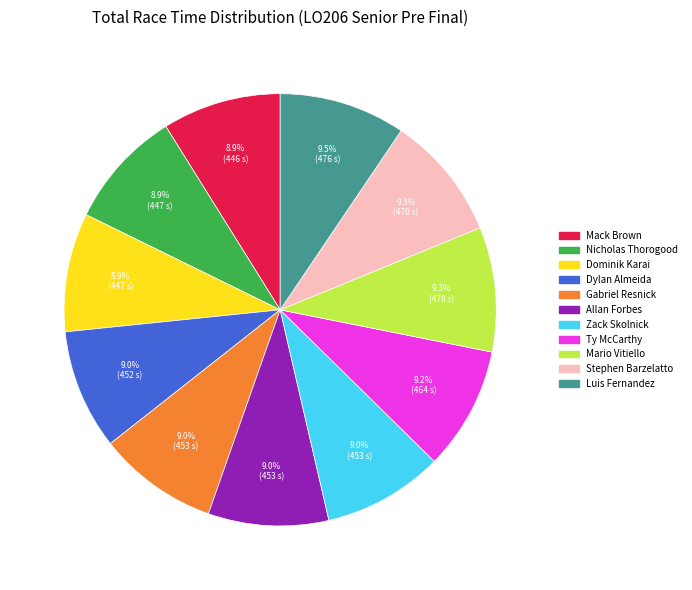

Does any single category account for the majority?

No